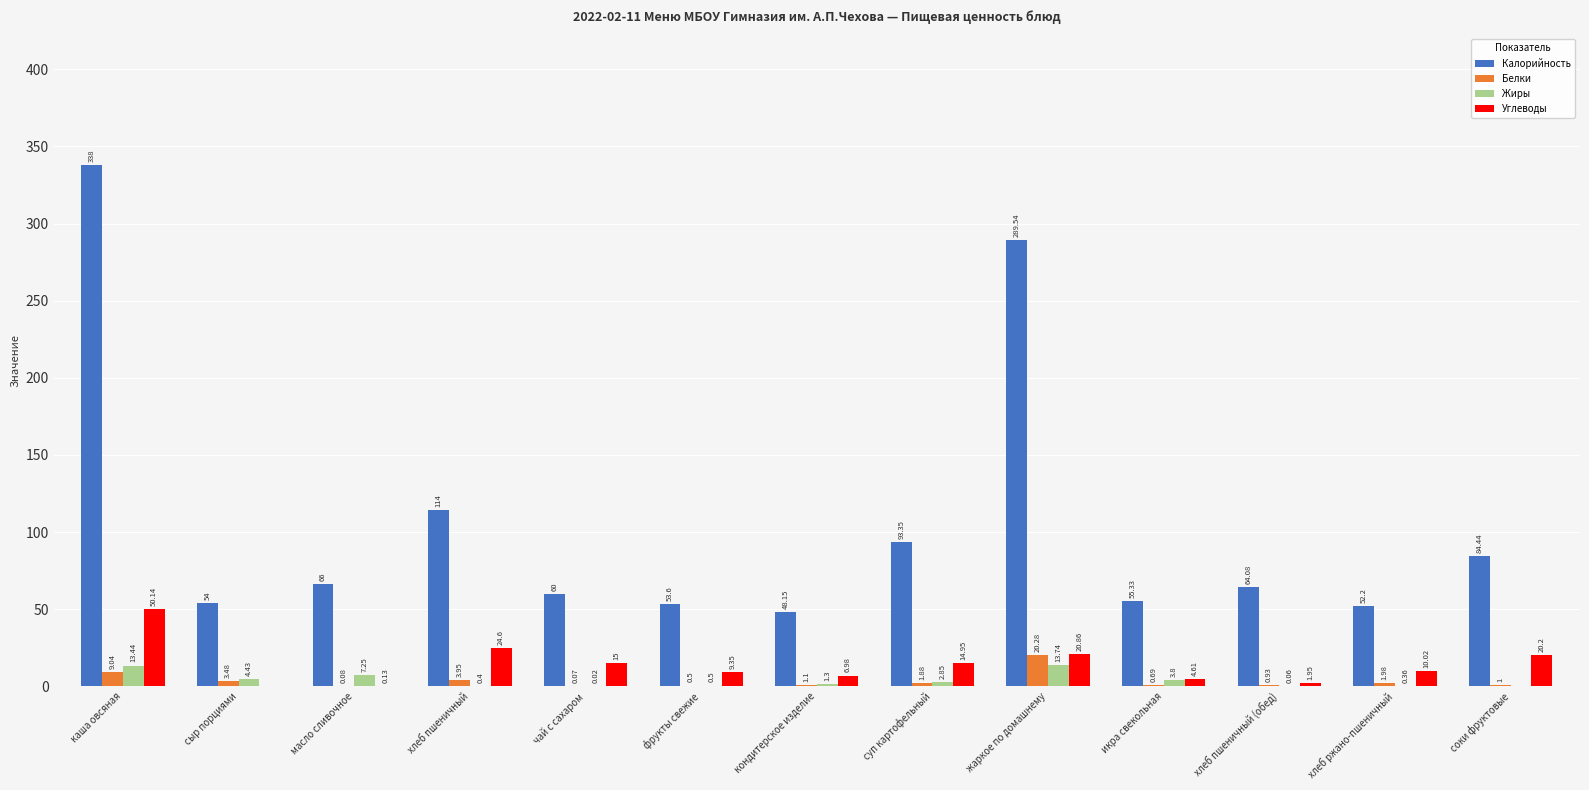

Which series has the largest range (max minus min)?

Калорийность